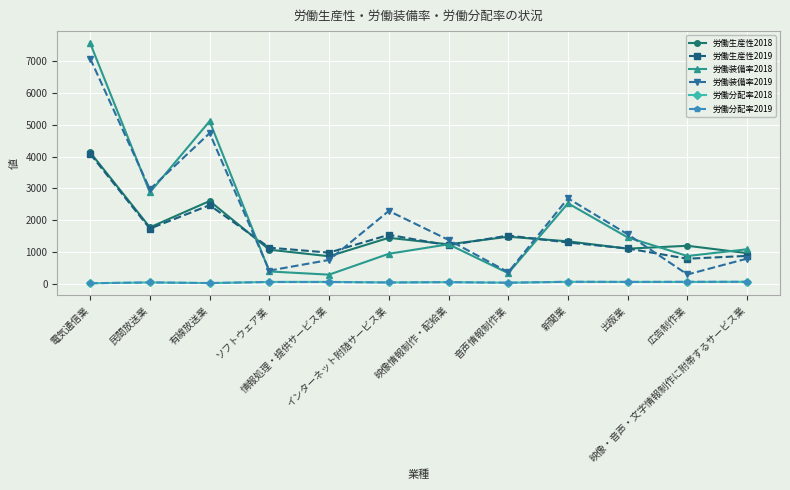

The 労働生産性2018 series shows 679.6 at インターネット附随サービス業. True or false?

False